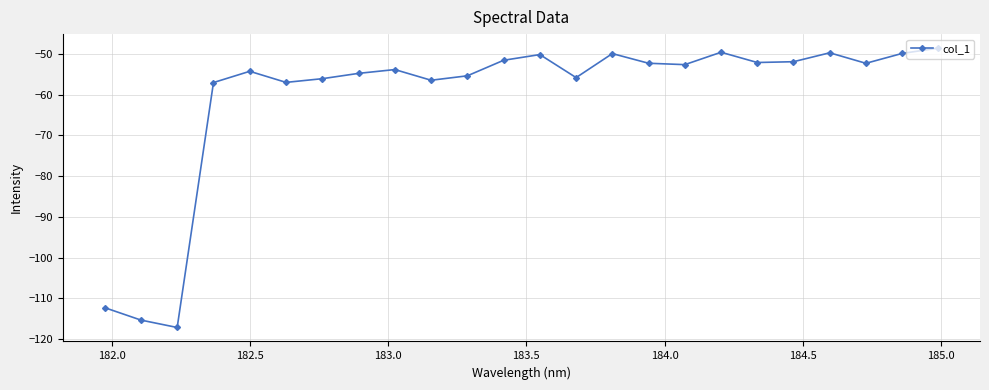

Does the chart have visible grid lines?

Yes